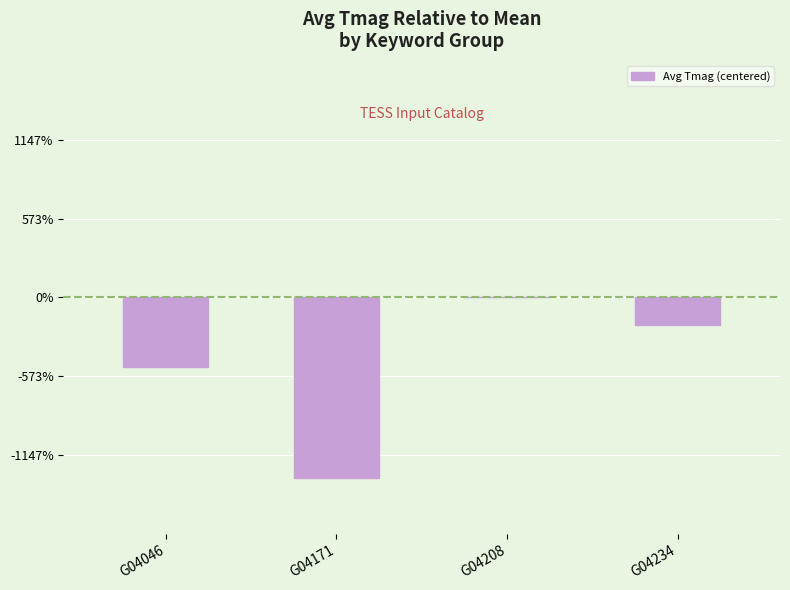

Reading left to right, list all the values displayed in this chart.

G04046=-0.9	G04171=-2.3	G04208=0.0	G04234=-0.3